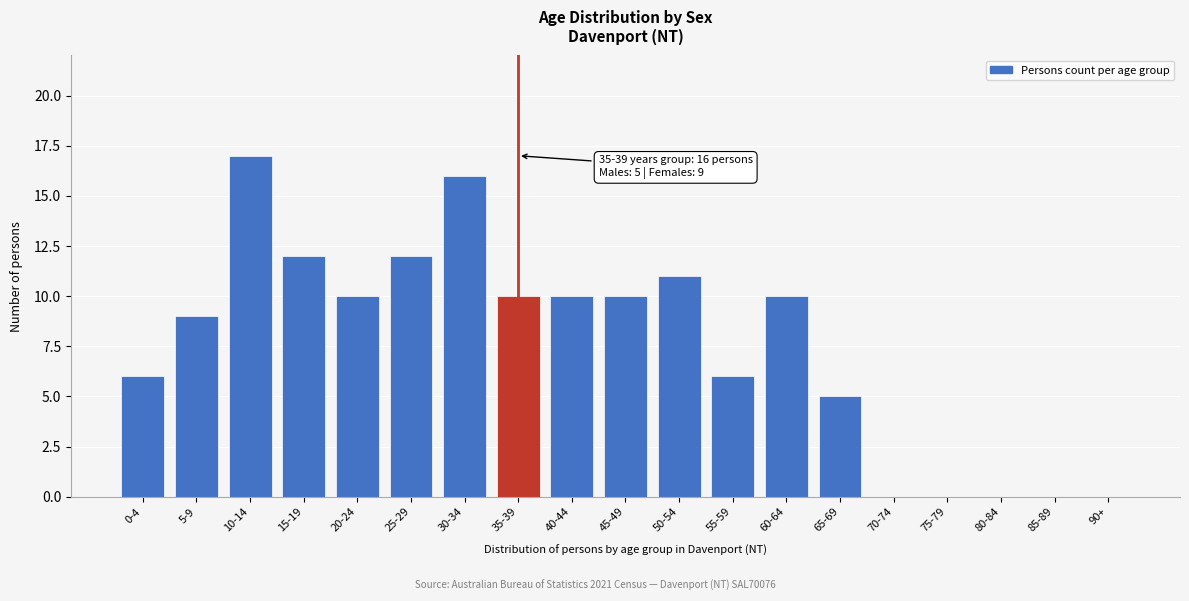

Reading left to right, list all the values displayed in this chart.

0-4=6	5-9=9	10-14=17	15-19=12	20-24=10	25-29=12	30-34=16	35-39=10	40-44=10	45-49=10	50-54=11	55-59=6	60-64=10	65-69=5	70-74=0	75-79=0	80-84=0	85-89=0	90+=0